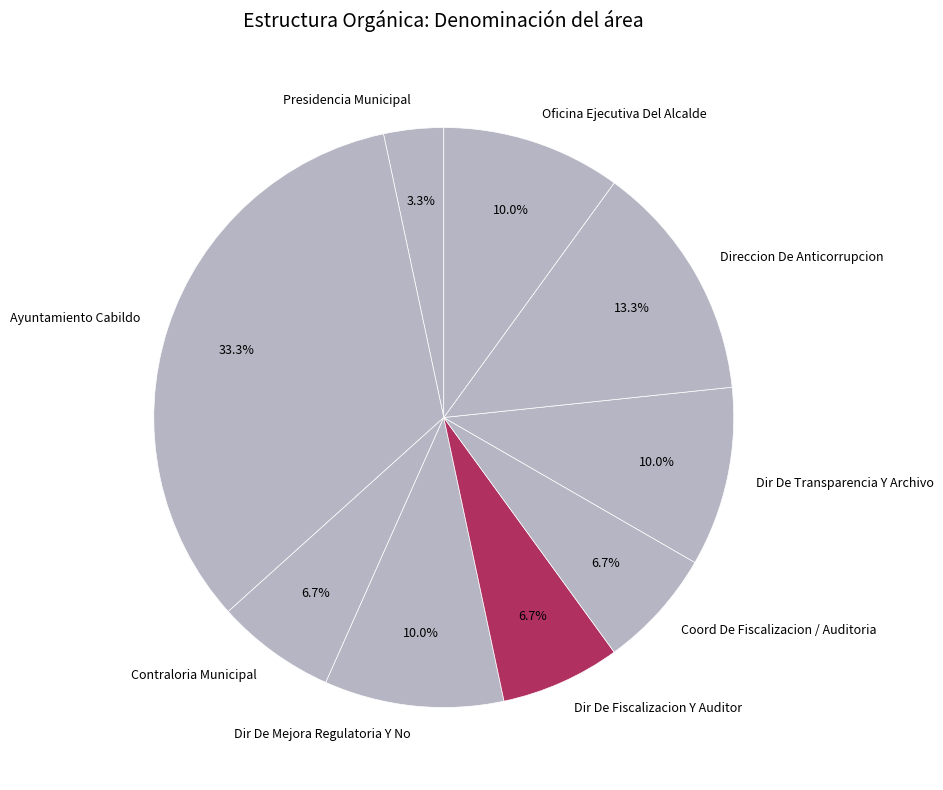

Is the sum of Direccion De Anticorrupcion and Dir De Fiscalizacion Y Auditor greater than half?

No